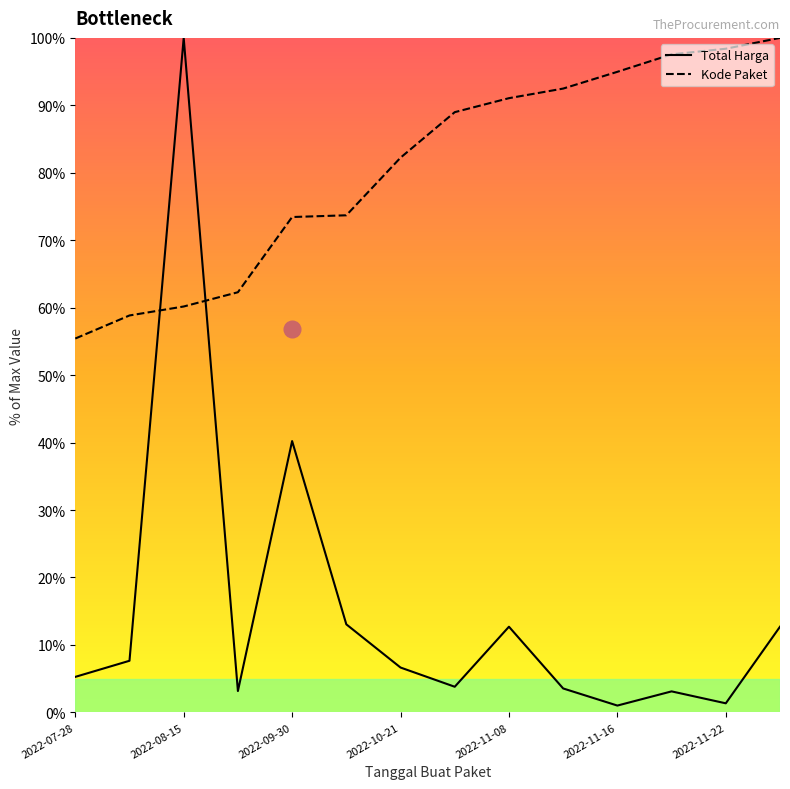

The Kode Paket series shows 39.0 at 2022-08-10. True or false?

False